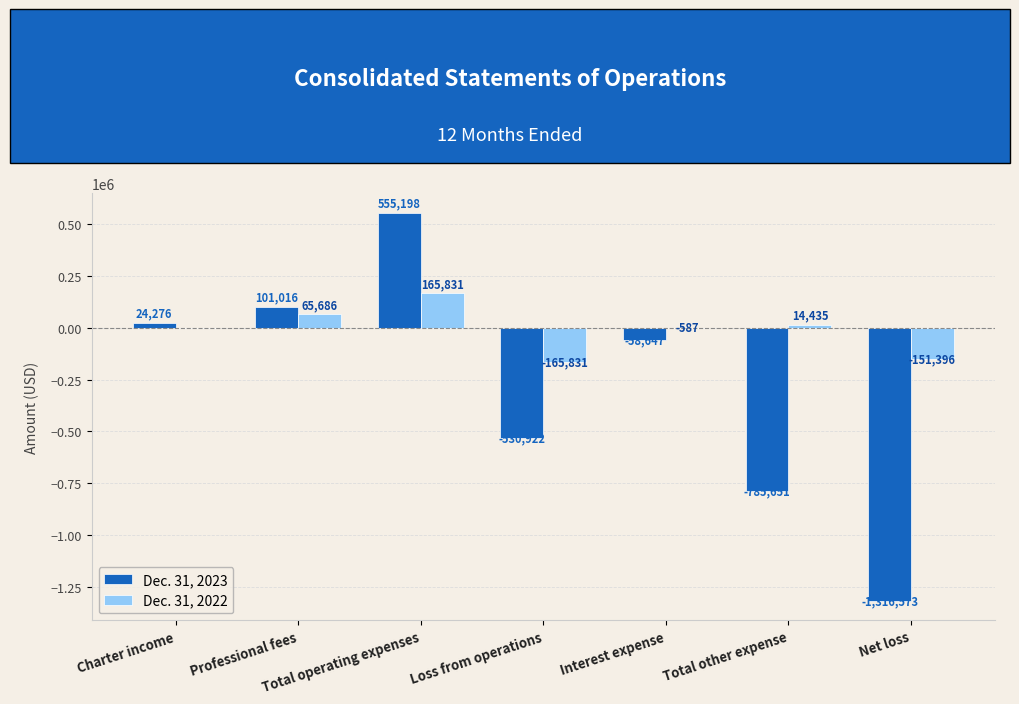

Reading left to right, what are all the values shown in this chart?

Dec. 31, 2023: Charter income=24276	Professional fees=101016	Total operating expenses=555198	Loss from operations=-530922	Interest expense=-58647	Total other expense=-785651	Net loss=-1316573
Dec. 31, 2022: Charter income=0	Professional fees=65686	Total operating expenses=165831	Loss from operations=-165831	Interest expense=-587	Total other expense=14435	Net loss=-151396